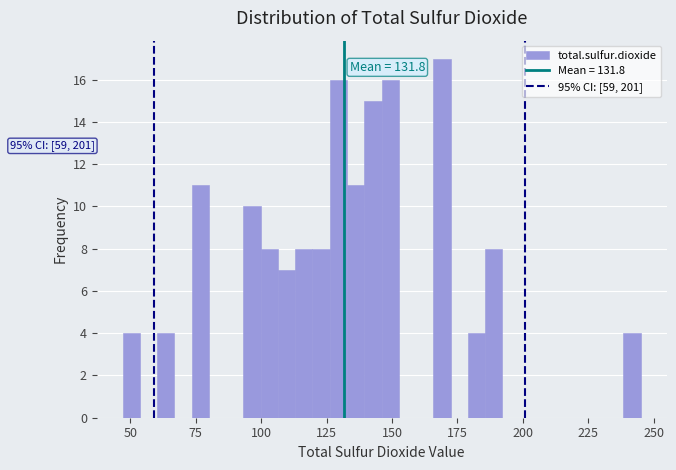

Read against the x-axis, roughly where is the centre of the tallest bar?

170